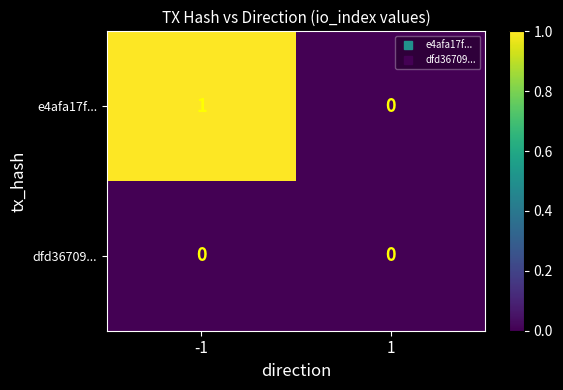

The value of dfd36709... at 1 is 0. True or false?

True